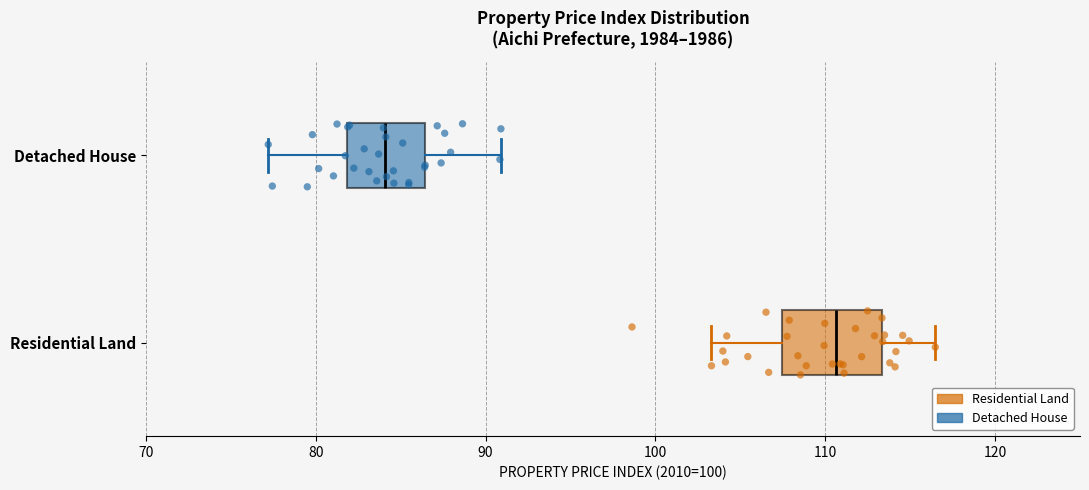

Which box has the furthest to the right median line?

Residential Land